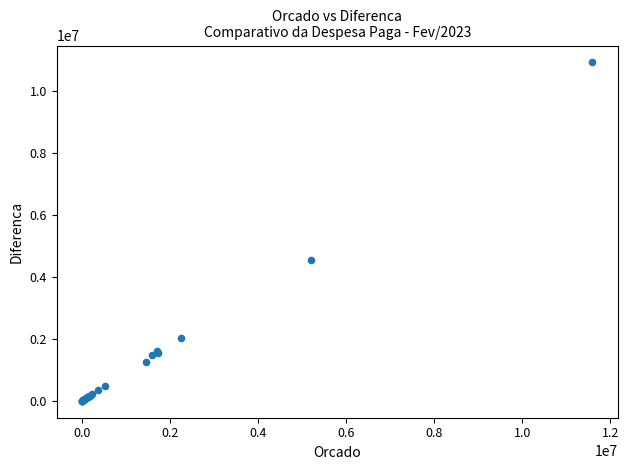

What Y value in the scatter plot is closest to 5468362?

4547725.3